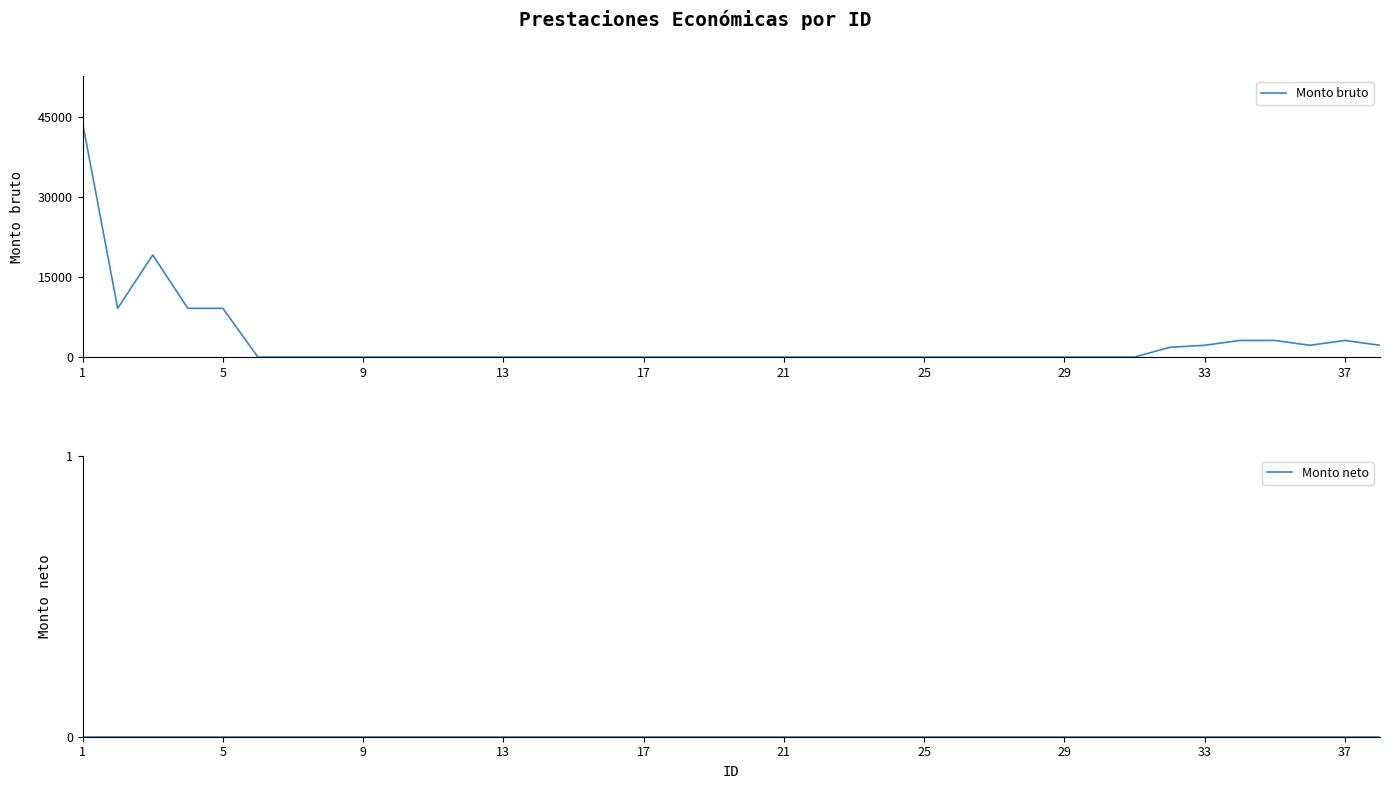

What is the maximum value for Monto bruto?

43840.5